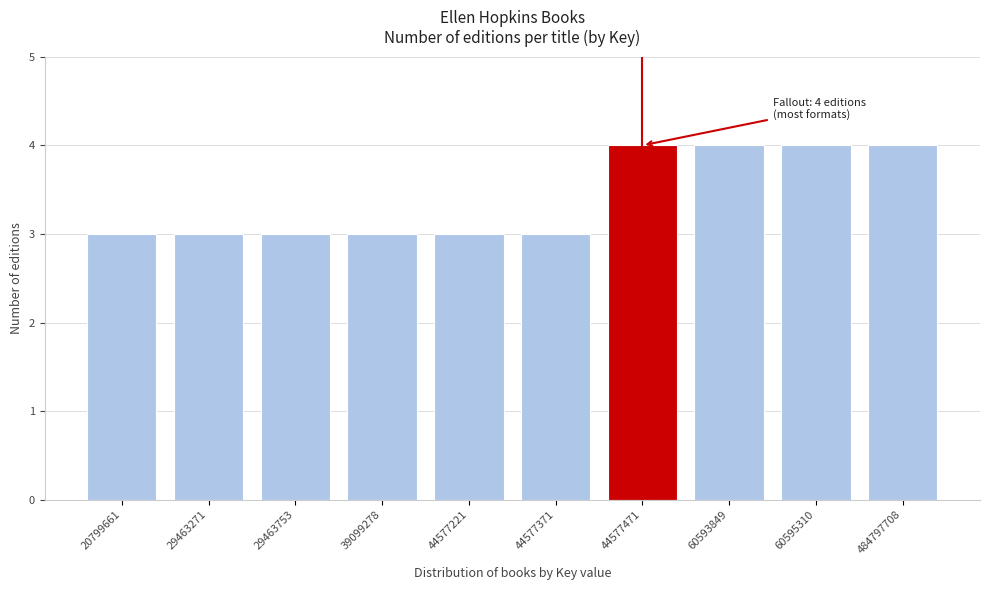

Reading left to right, list all the values displayed in this chart.

3	3	3	3	3	3	4	4	4	4